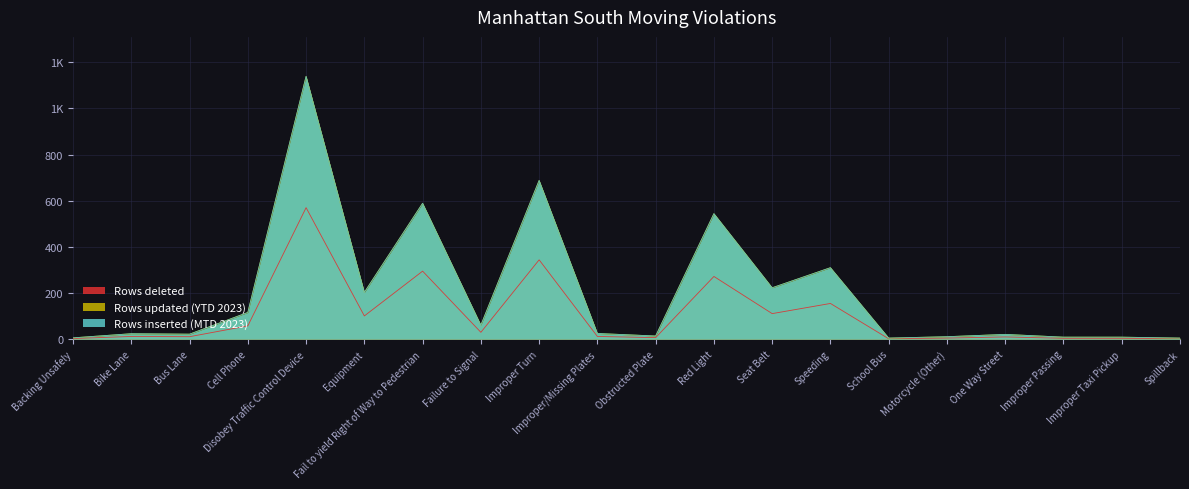

Is it true that Rows inserted (MTD 2023) equals 57 at Cell Phone?

False